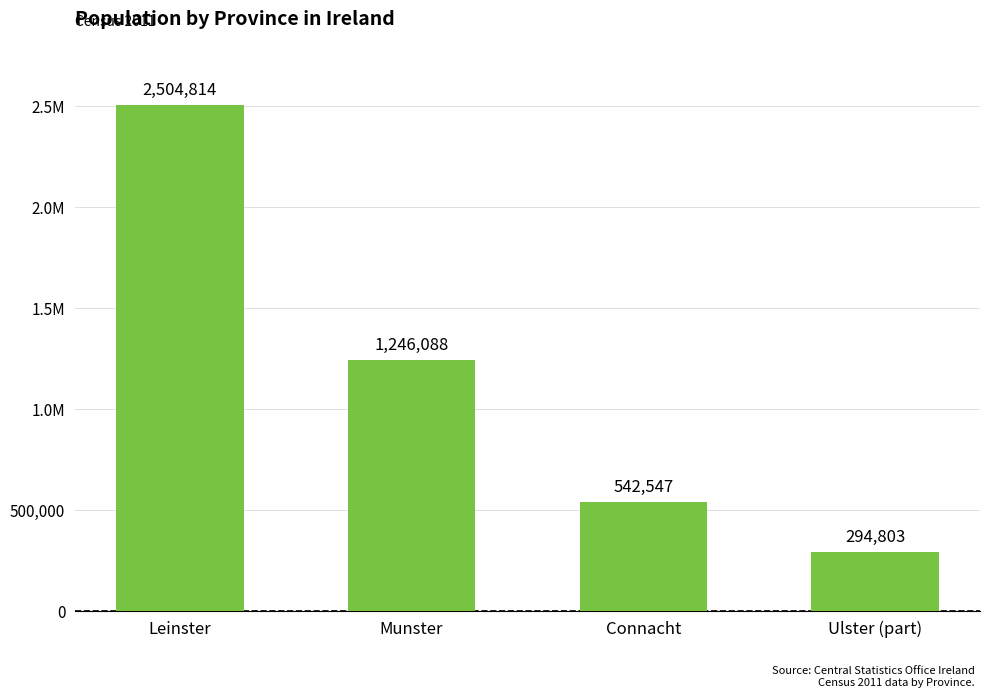

What is the minimum value shown in the chart?

294803